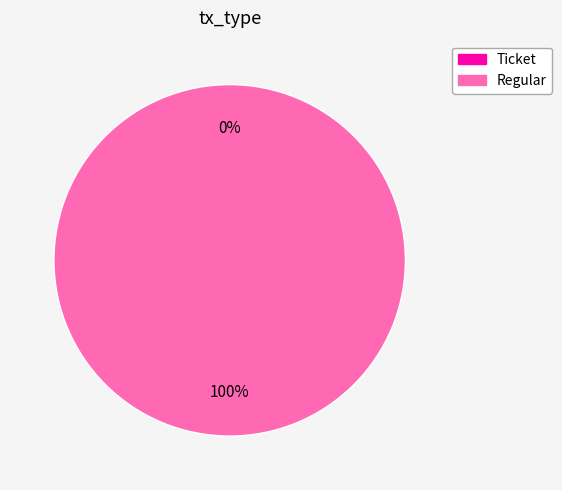

Combined, what portion of the pie is Ticket and Regular?

100.0%